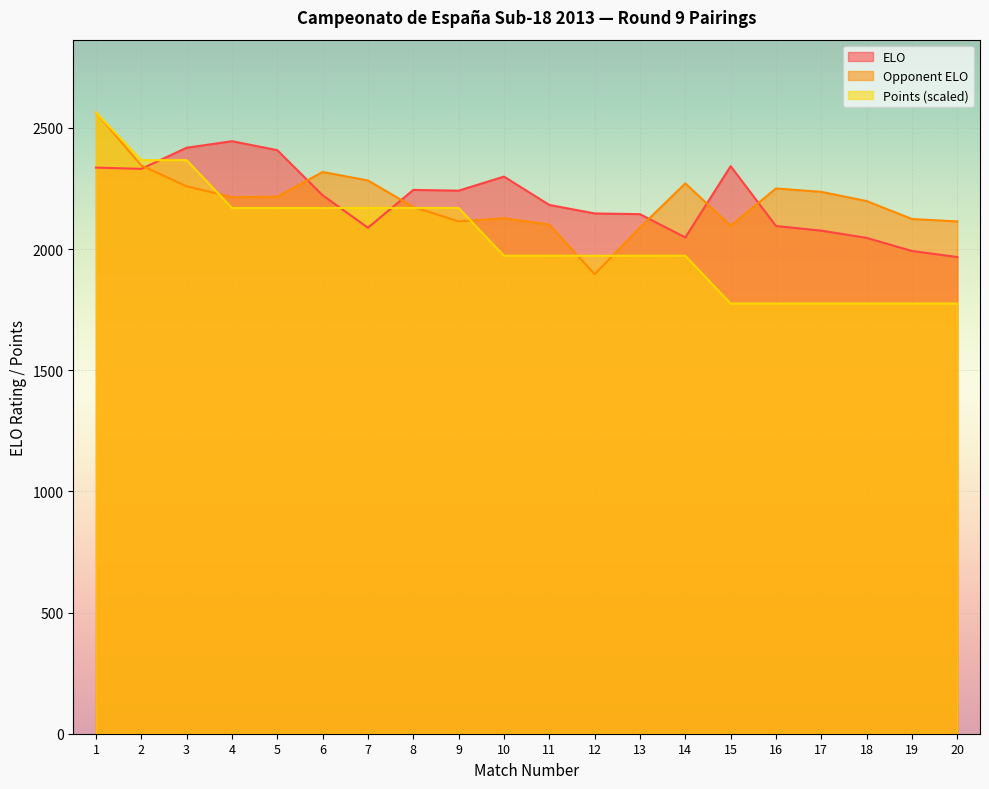

What is the value of the Points point at the 5th from the left?

2169.5